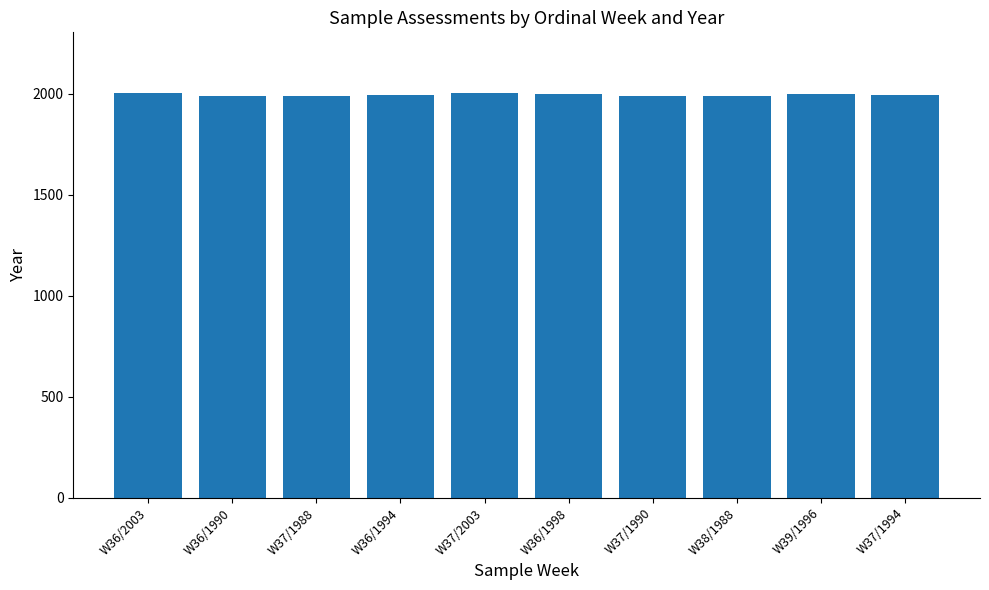

True or false: the data shows 3085 at W37/1990.

False